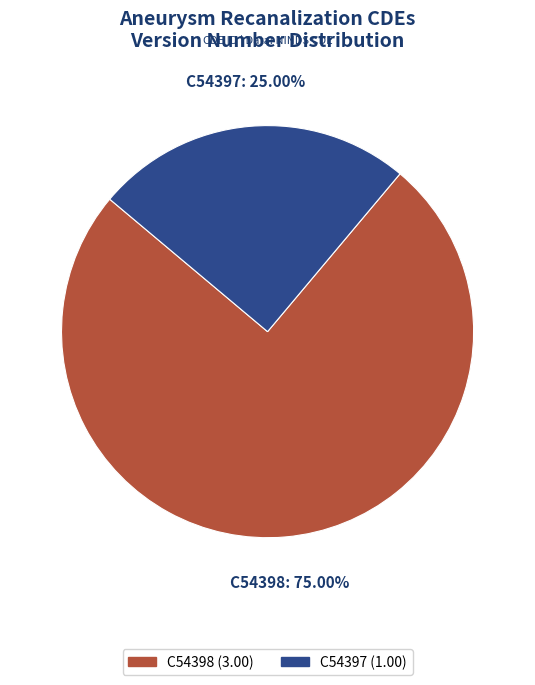

What is the total percentage of C54398 and C54397?

100.0%